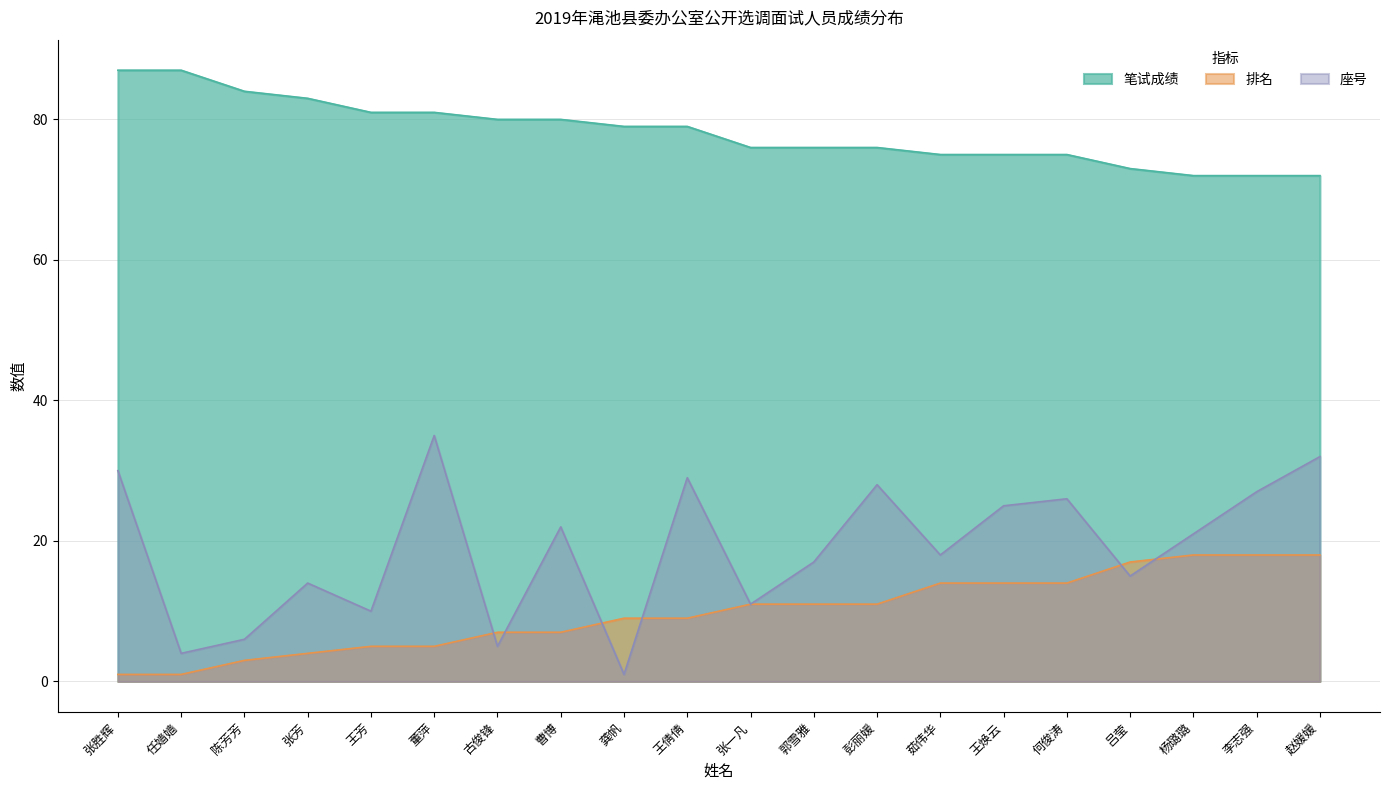

What is the difference between the maximum and minimum values in the 排名 series?

17